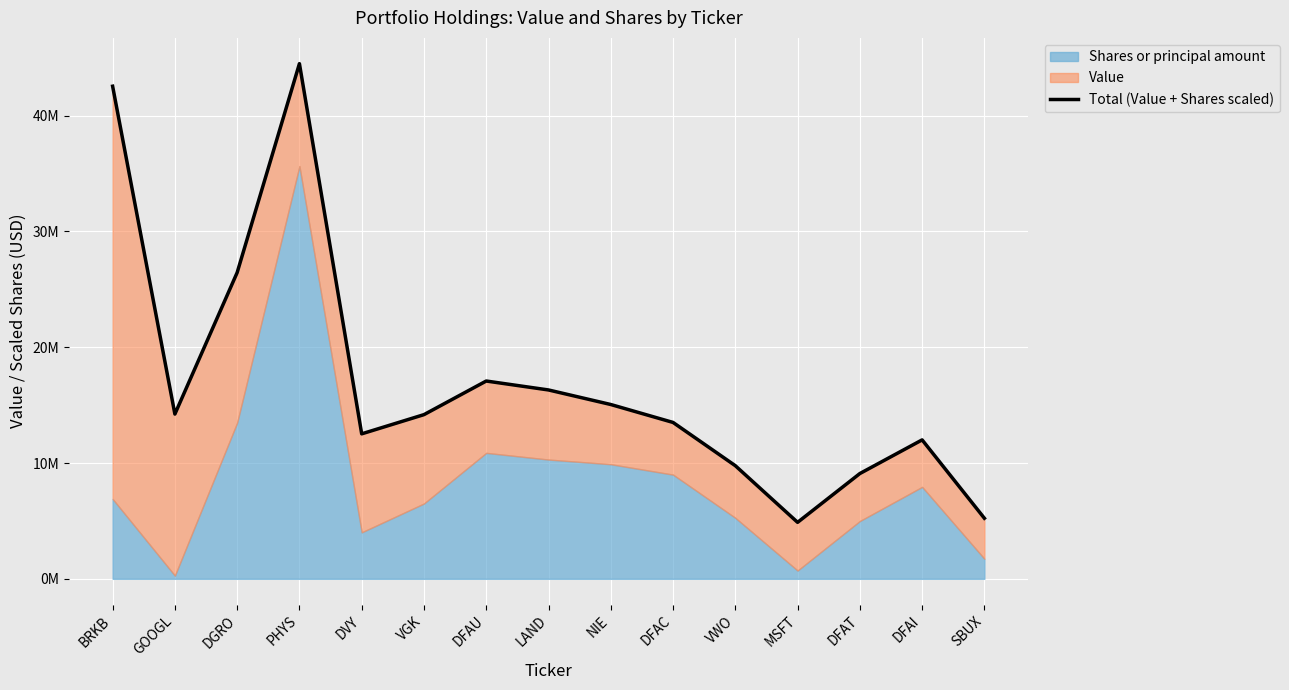

Where does the data first go above 14179204?

BRKB